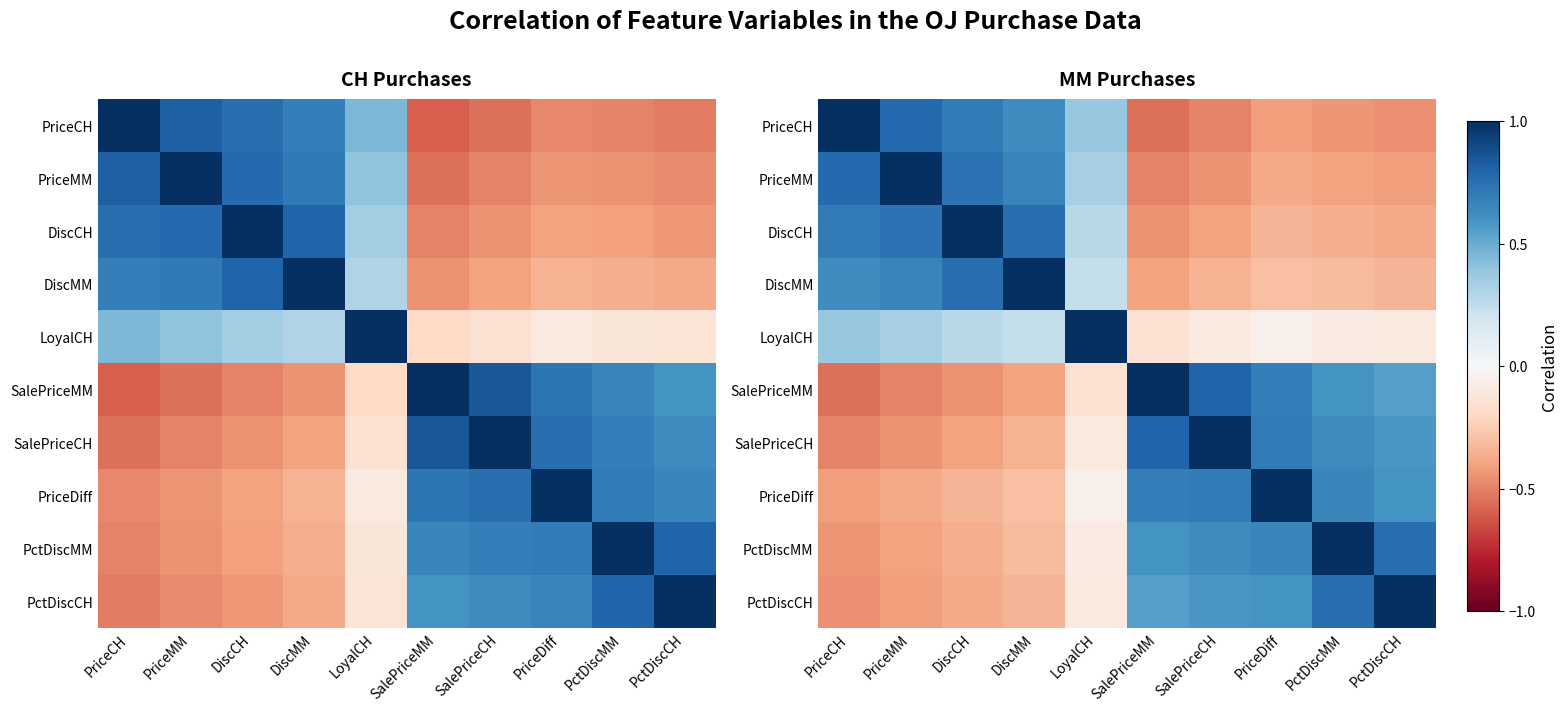

At which category does the chart reach its peak across all series?

PriceCH